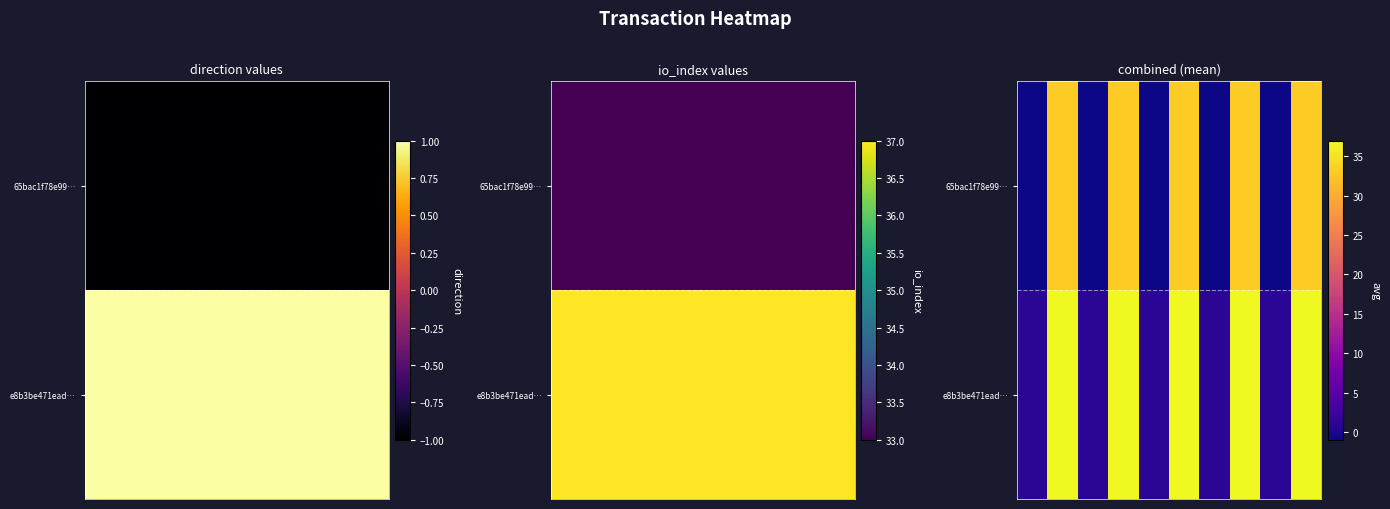

What is the difference between the maximum and minimum values in the 65bac1f78e99… series?

34